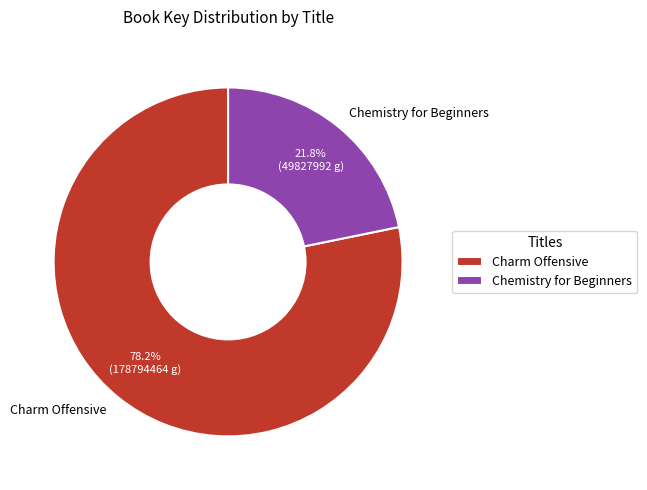

How many segments does this pie chart have?

2